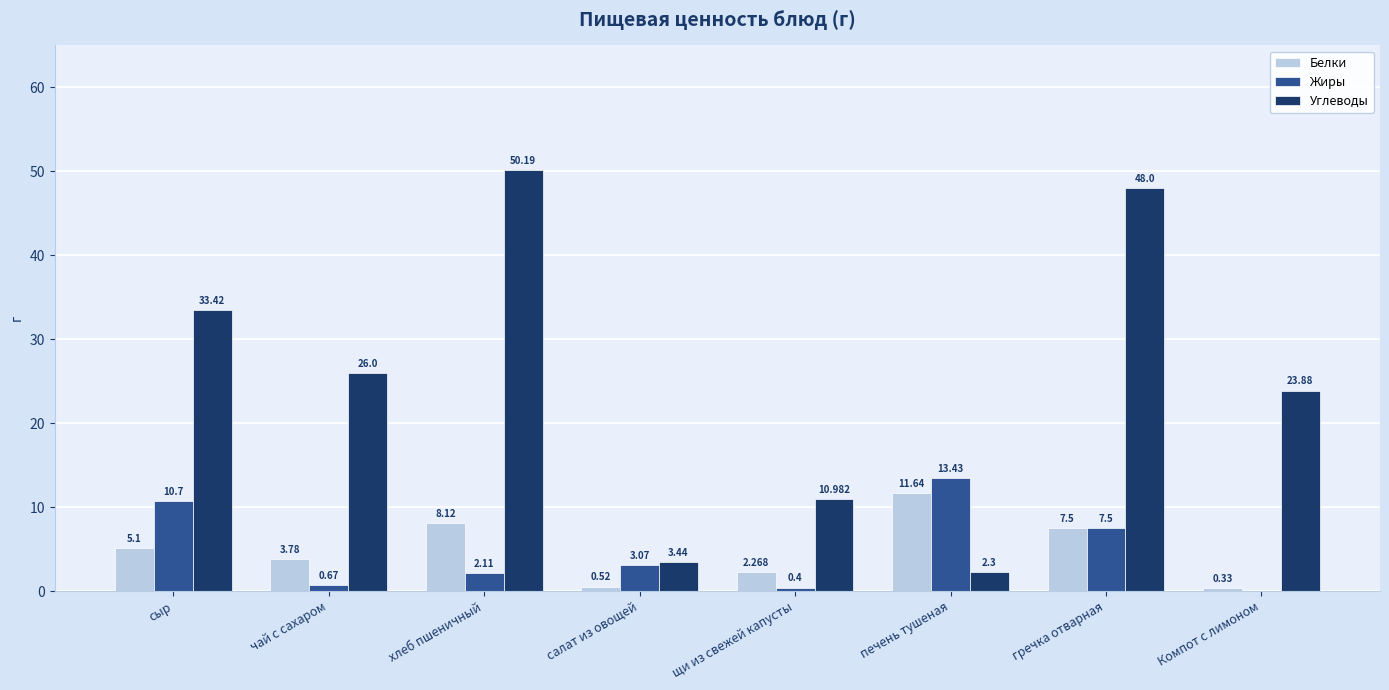

Between сыр and чай с сахаром, which series saw the biggest shift?

Жиры